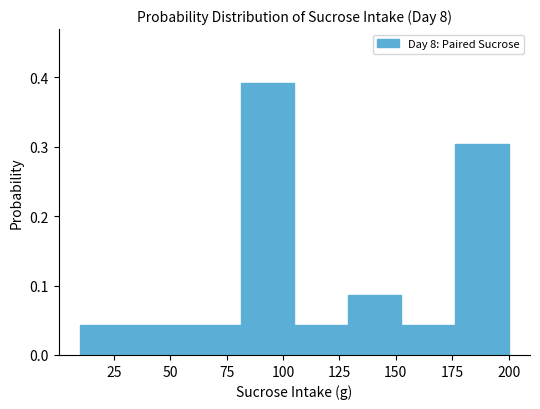

Over which range of the x-axis is the bar tallest?

80 to 105